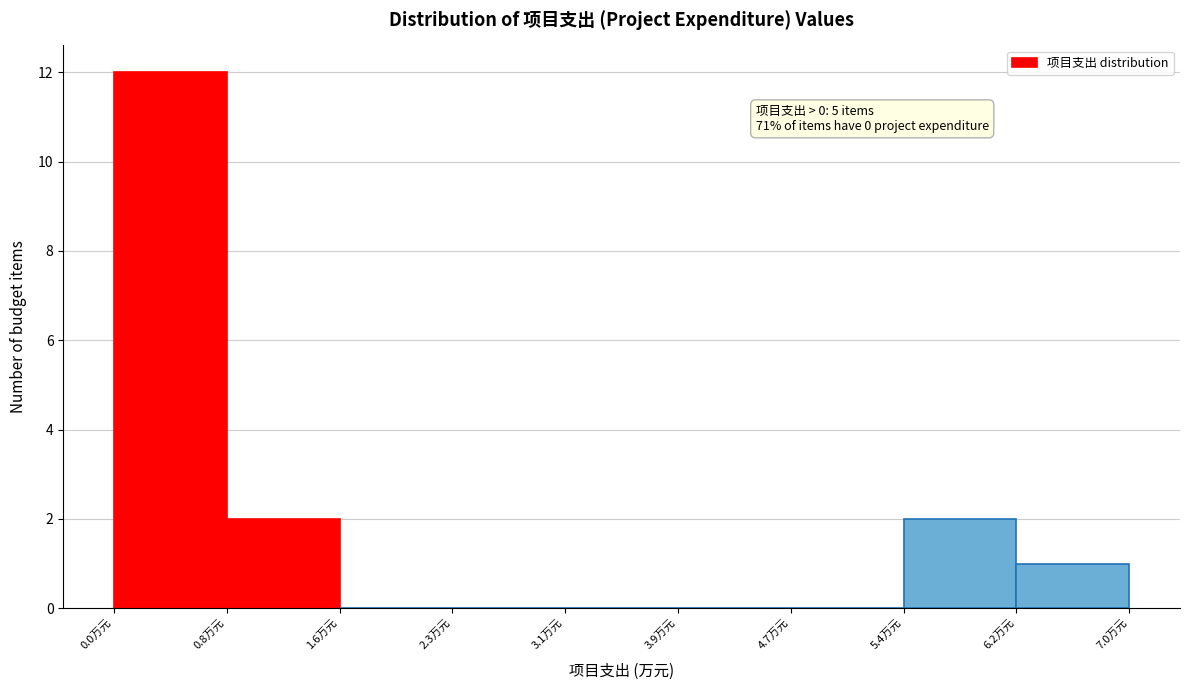

Which range on the x-axis has the tallest bar?

0.0 to 0.8